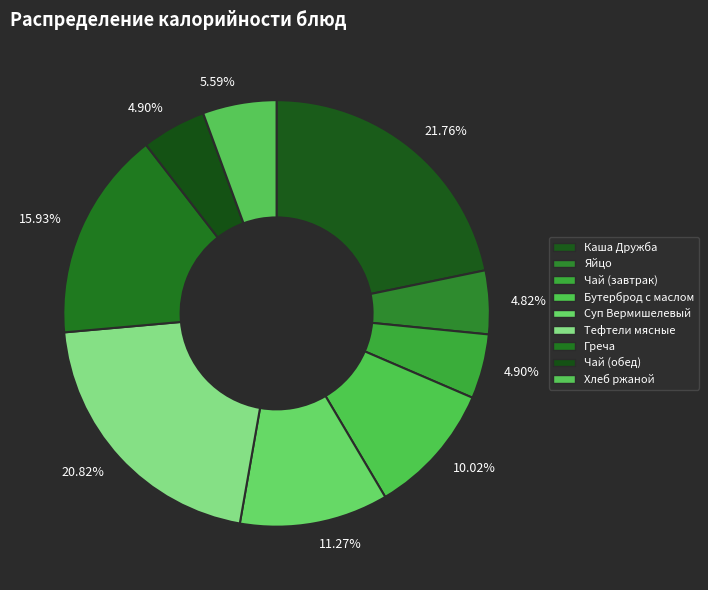

Approximately how many times larger is the value at Бутерброд с маслом compared to Чай (обед)?

2.0